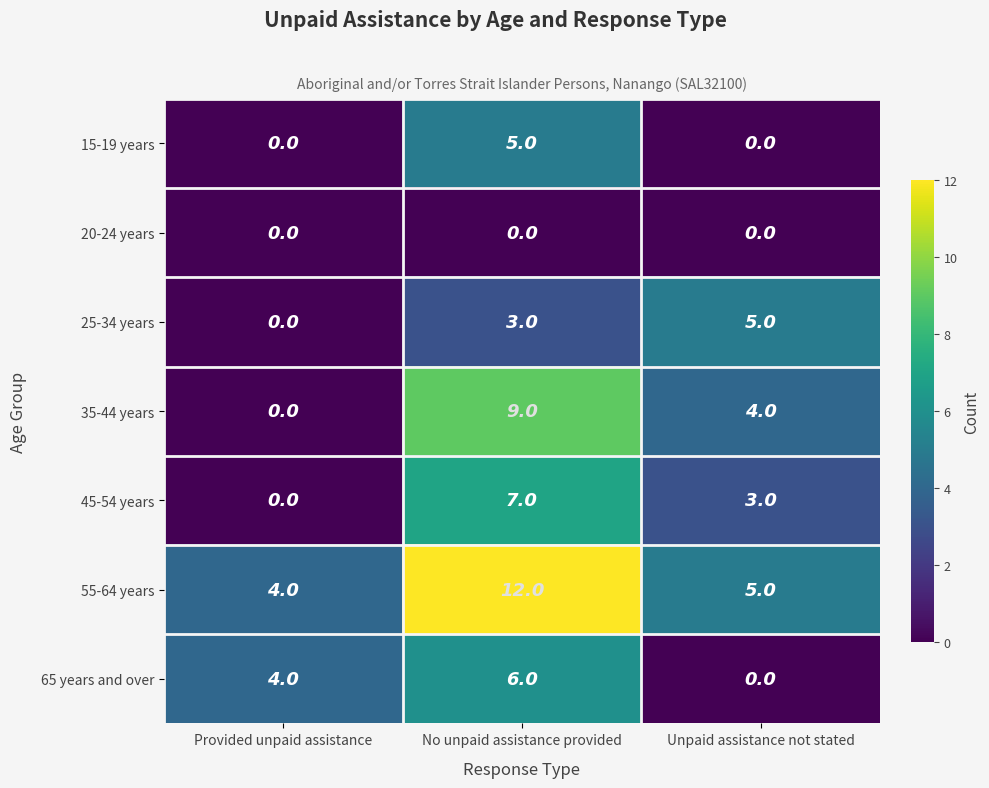

List the labels in order of 25-34 years value, smallest first.

Provided unpaid assistance, No unpaid assistance provided, Unpaid assistance not stated